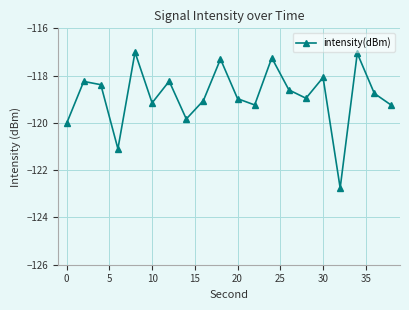

How many interior local peaks (higher than both neighbors) does the data have?

7